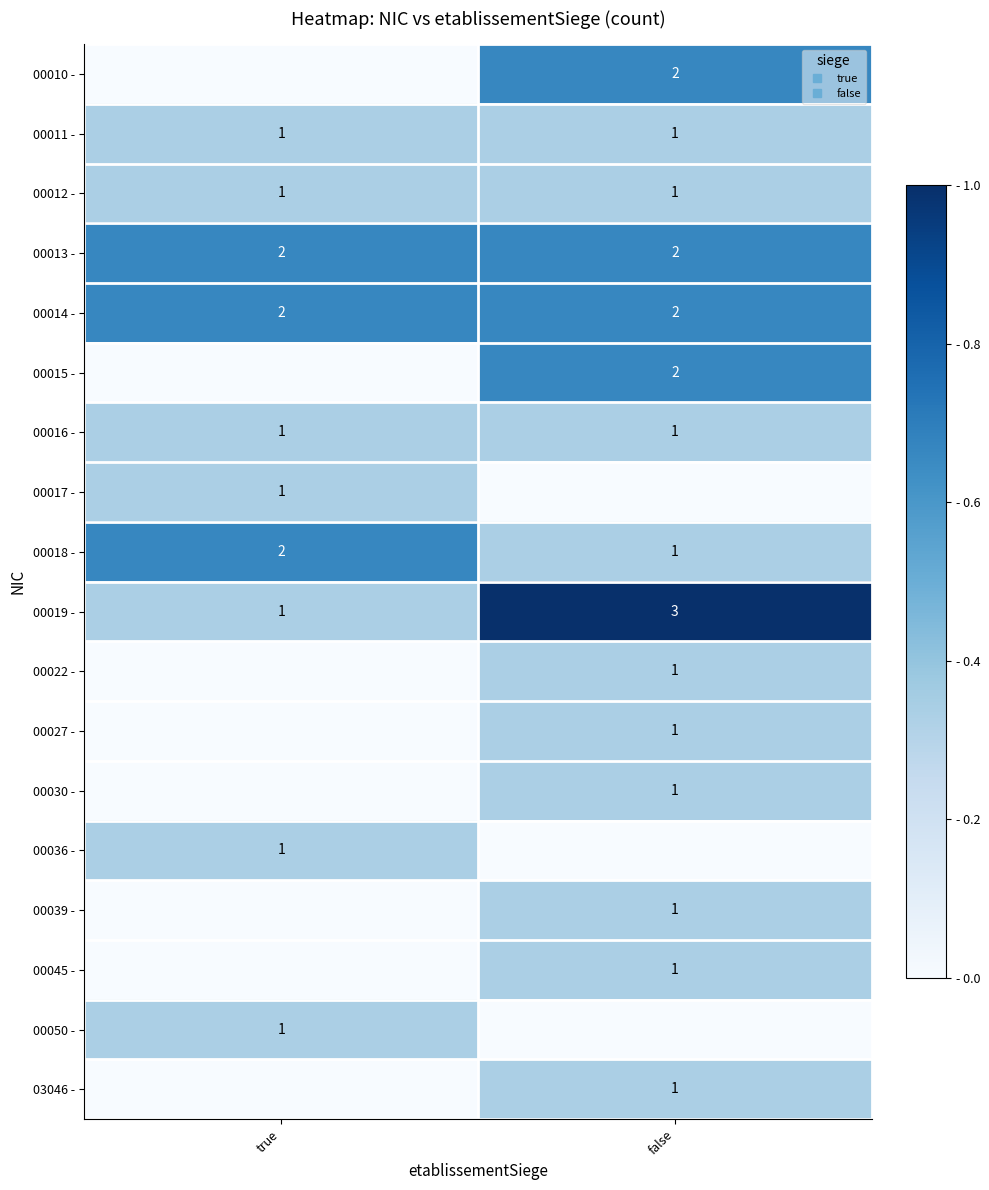

Rank the categories by 00010 - value from highest to lowest.

false, true